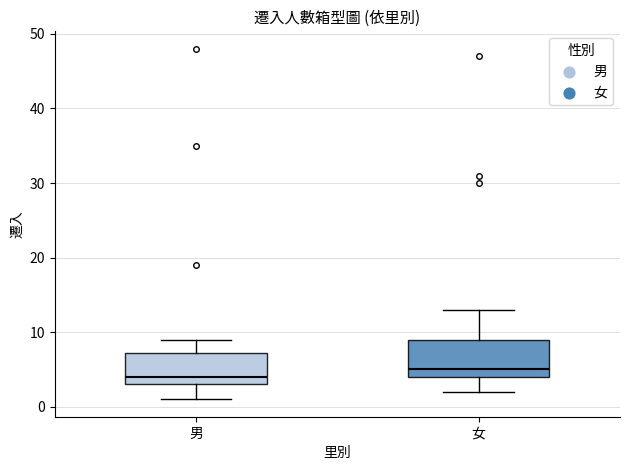

Reading left to right, transcribe this box plot: for each box, give where its median line is, the range the box spans, and where its two whiskers end, as read against the y-axis. The values are not printed on the chart, so give them approximately, as read against the axis.

男: median 4, box 3 to 7, whiskers 1 to 9
女: median 5, box 4 to 9, whiskers 2 to 13